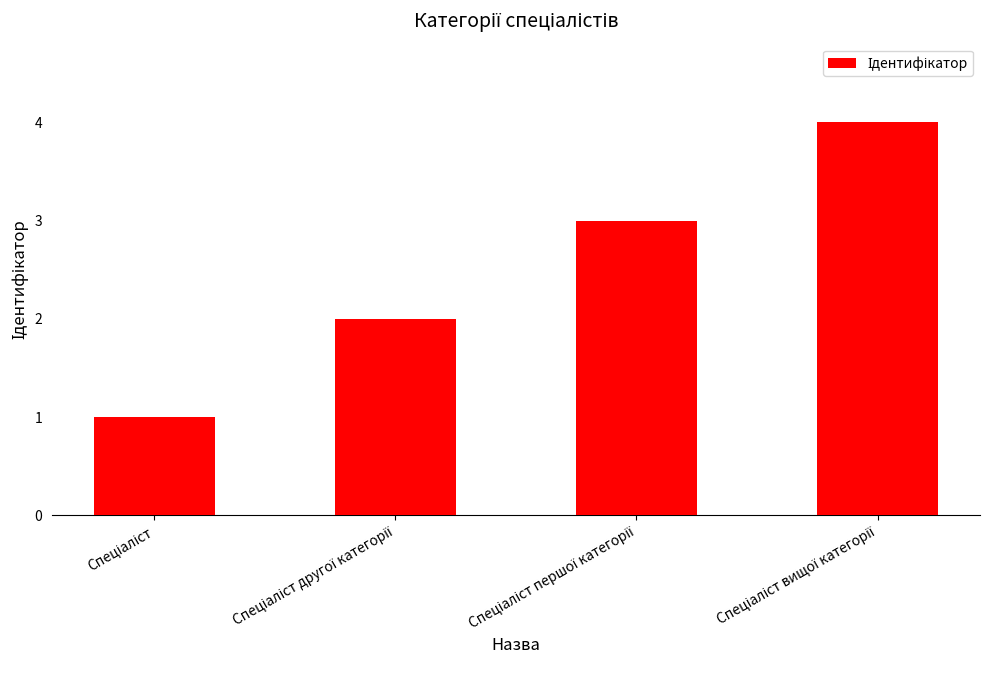

What is the difference between the maximum and minimum values?

3